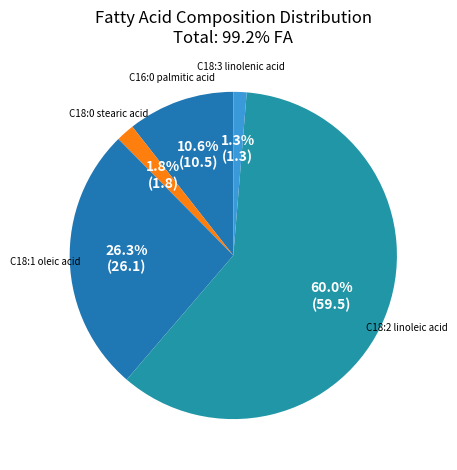

How many segments does this pie chart have?

5